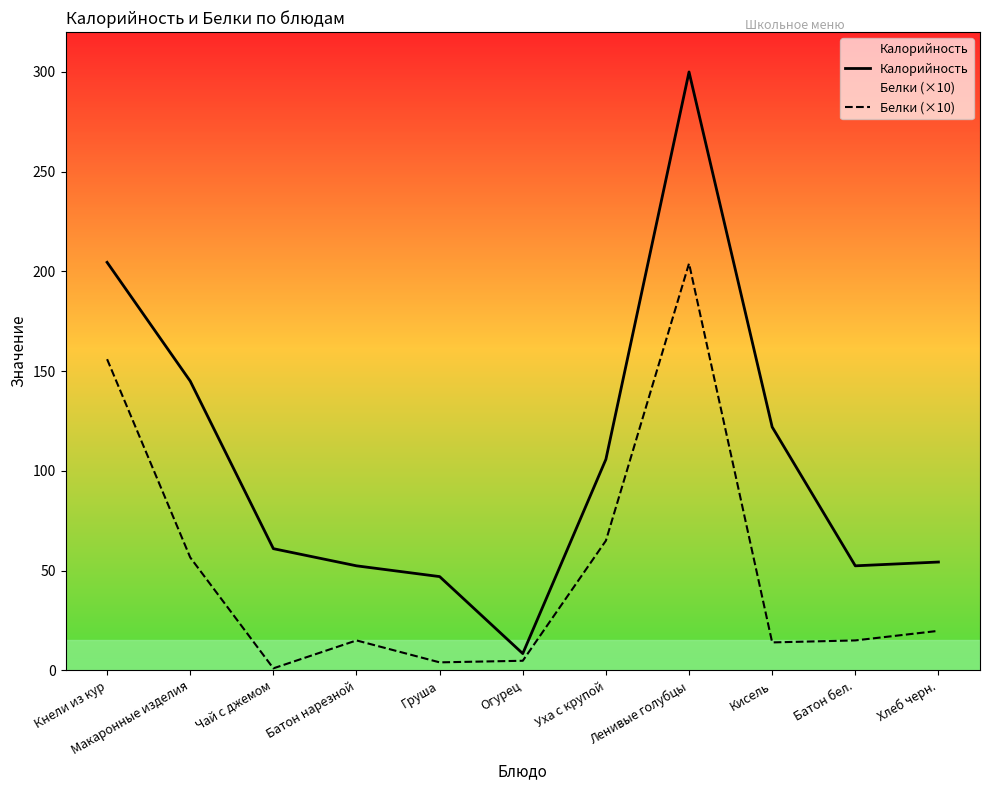

What is the total value across all series at Уха с крупой?

170.8